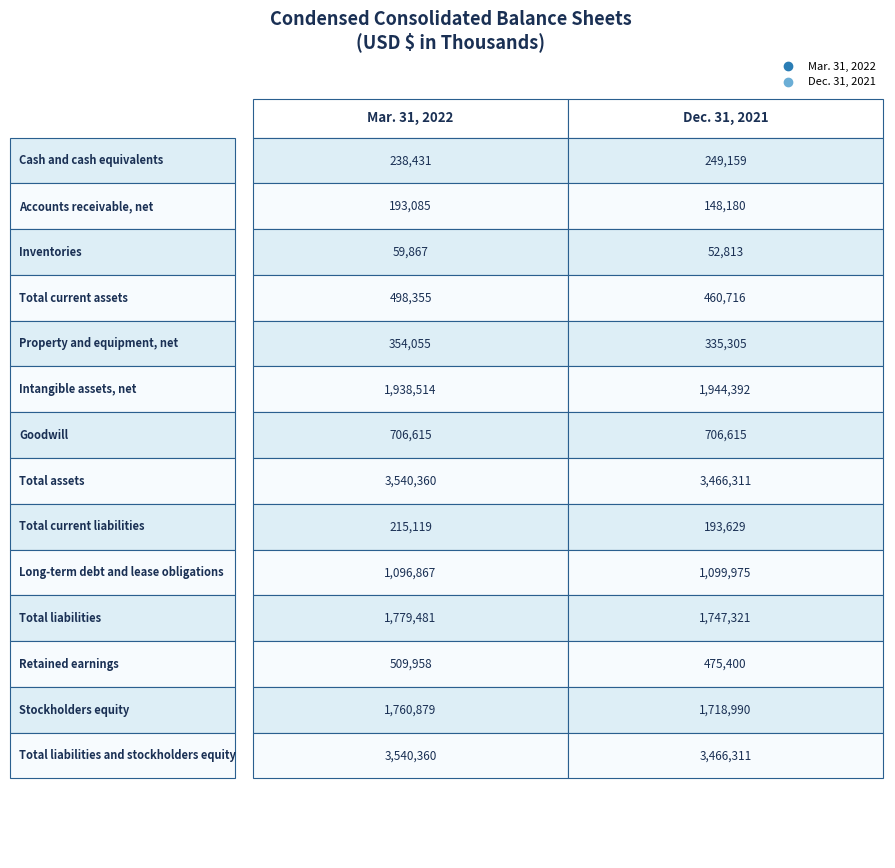

What is the maximum value shown in the chart?

3540360